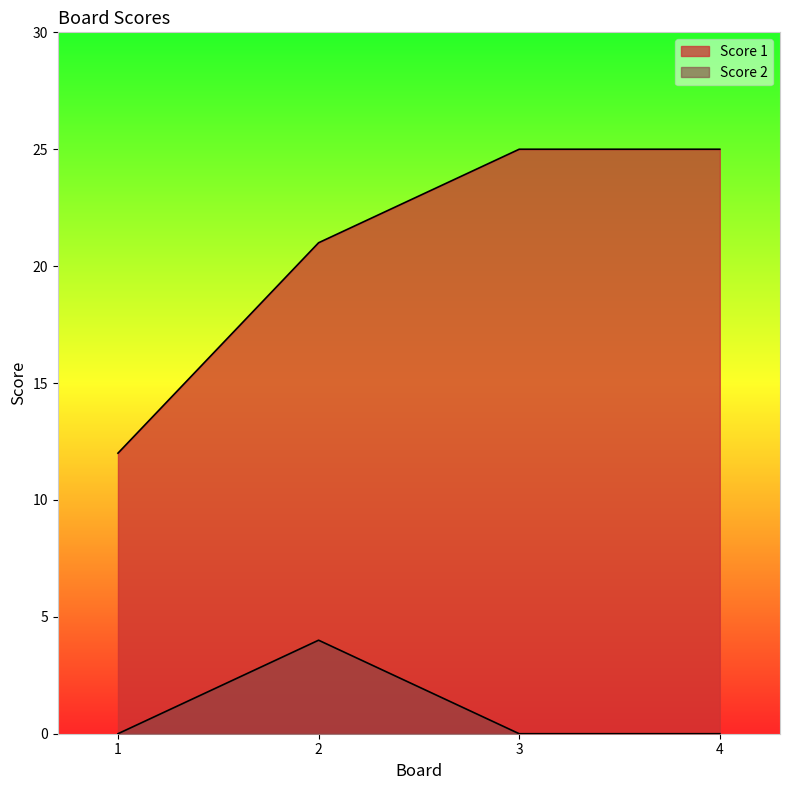

How many Score 1 values are between 21 and 25?

3